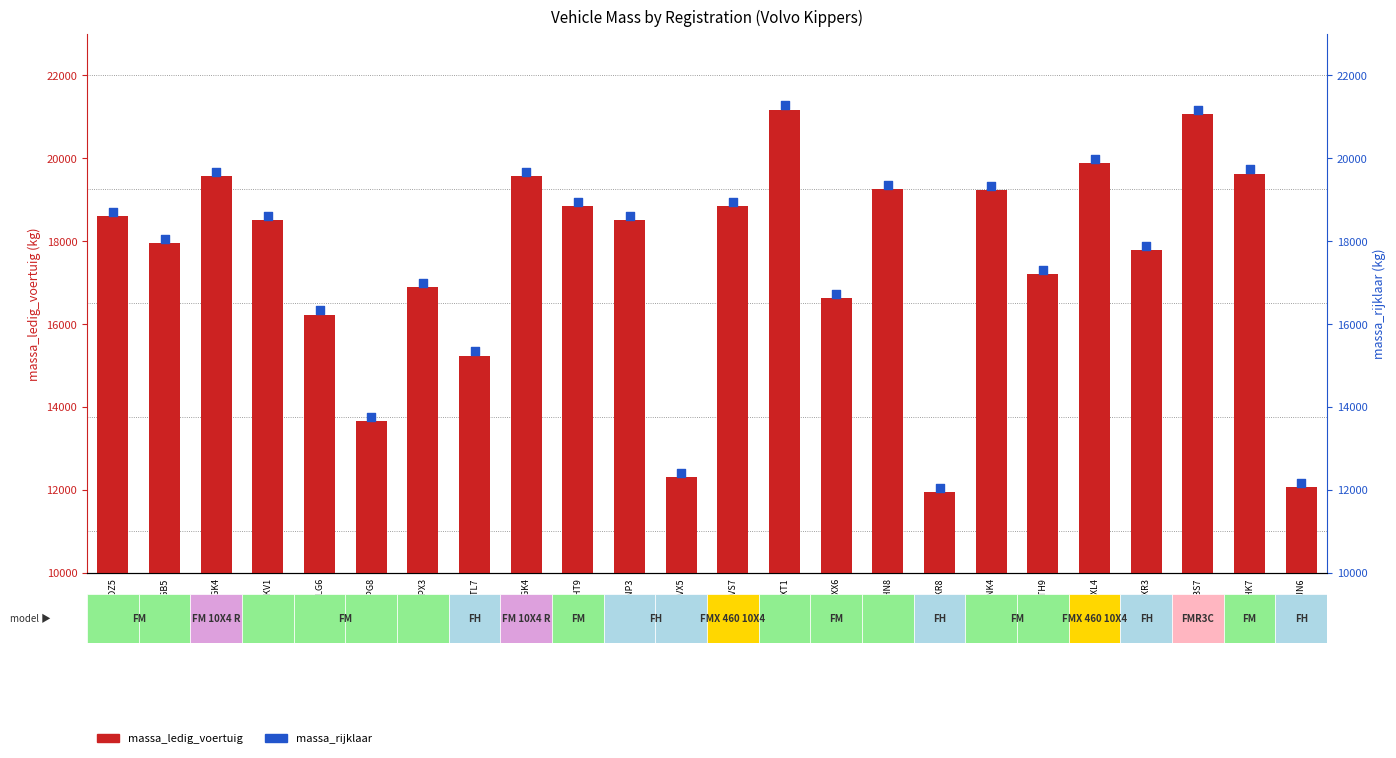

What are all the series names shown in the legend?

massa_ledig_voertuig, massa_rijklaar